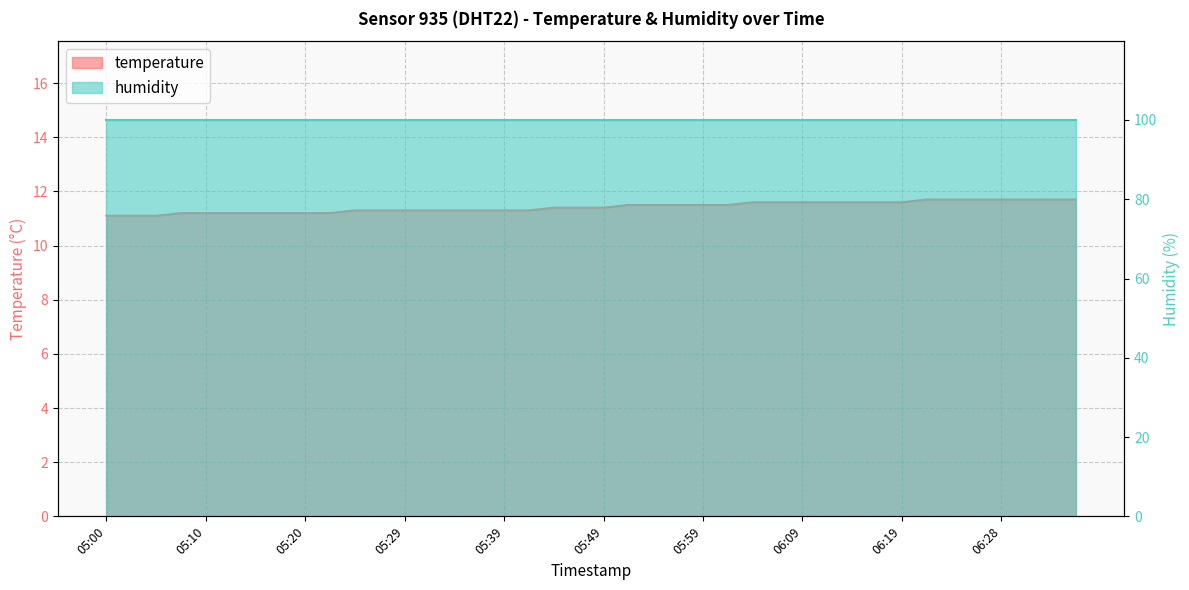

Is it true that the value at 05:34 is 11.3?

True